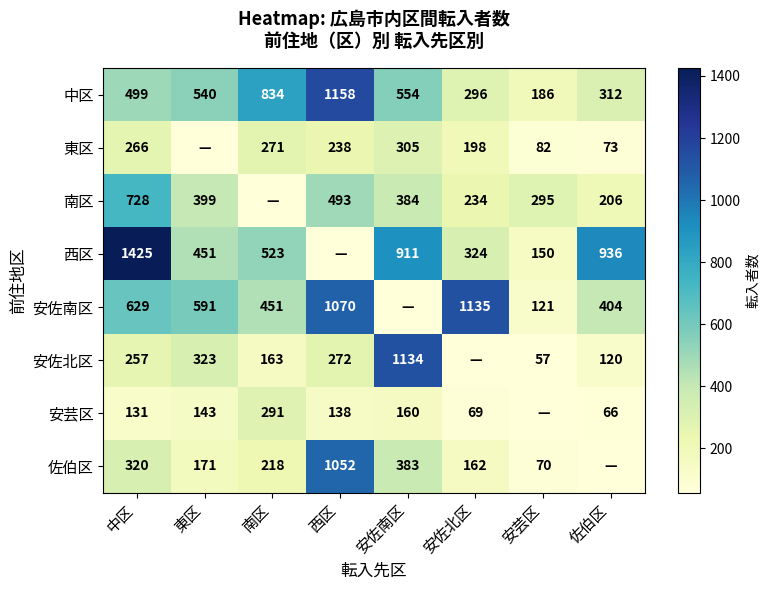

What is the spread (max minus min) of values at 中区?

1294